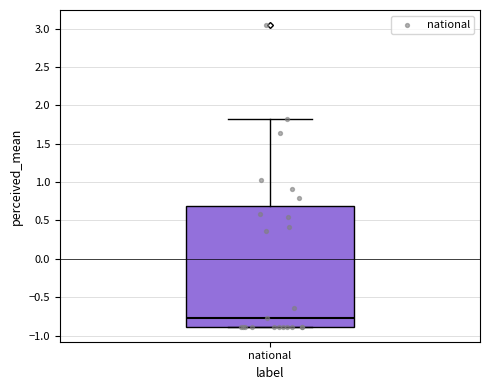

Read this box plot against the y-axis: the position of the median line, the range covered by the box, and the ends of both whiskers. The values are not printed on the chart, so give them approximately, as read against the axis.

median -0.75, box -0.90 to 0.70, whiskers -0.90 to 1.85